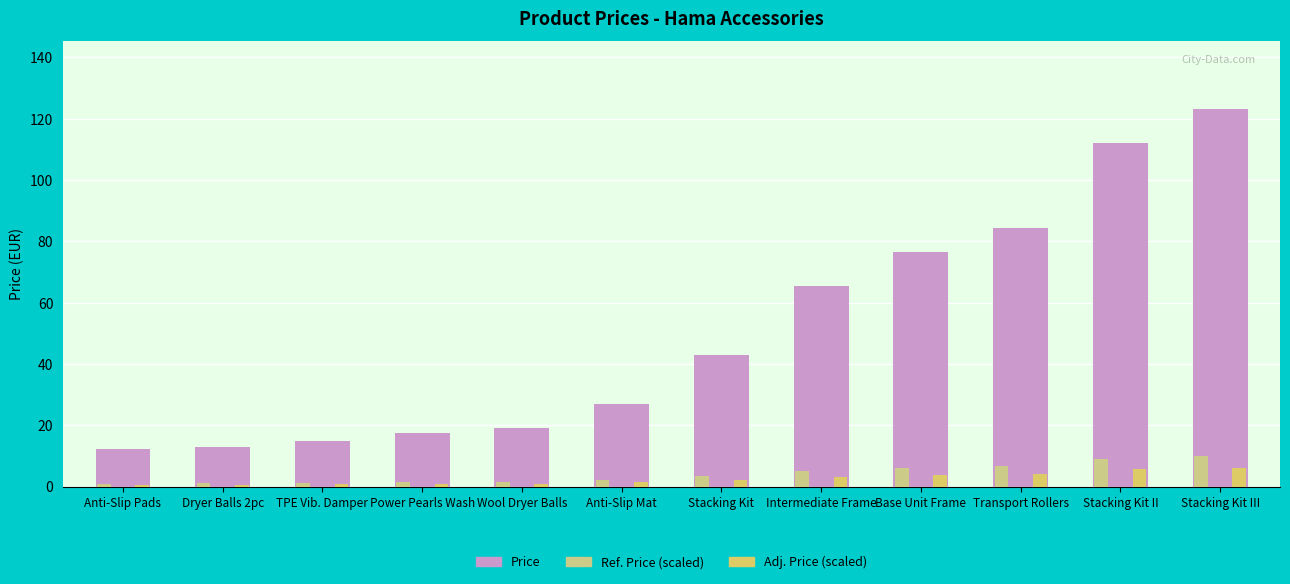

At which category is the sum across all series the highest?

Stacking Kit III